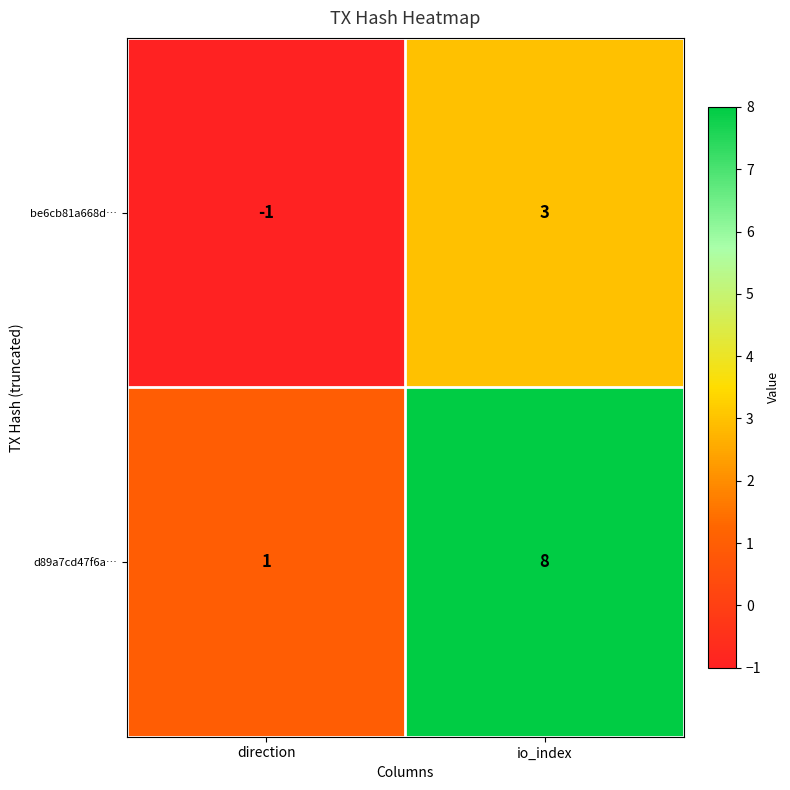

Reading right to left, list all the values displayed in this chart.

be6cb81a668d…: 3	-1
d89a7cd47f6a…: 8	1